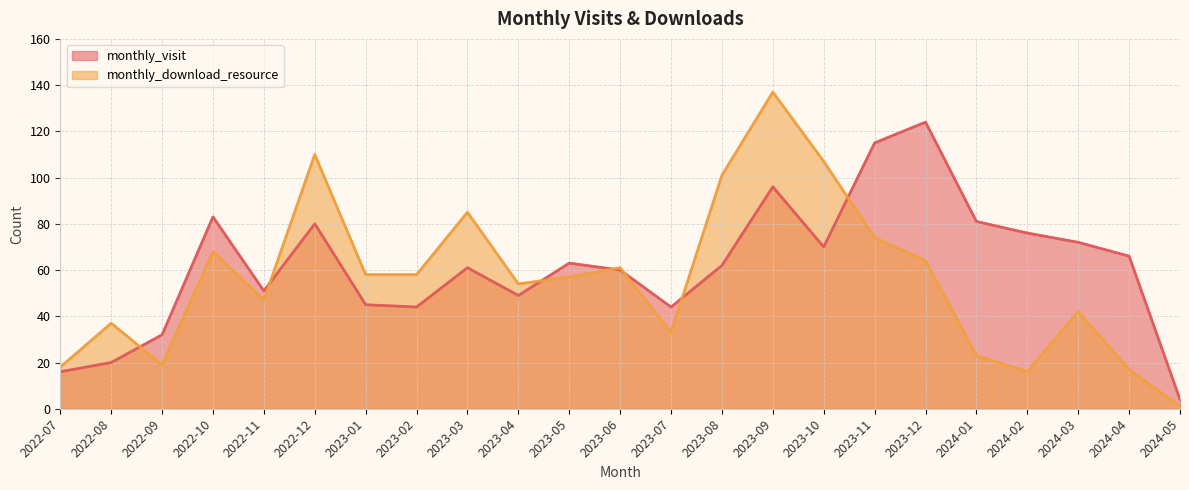

What position from the left is 2022-09?

3